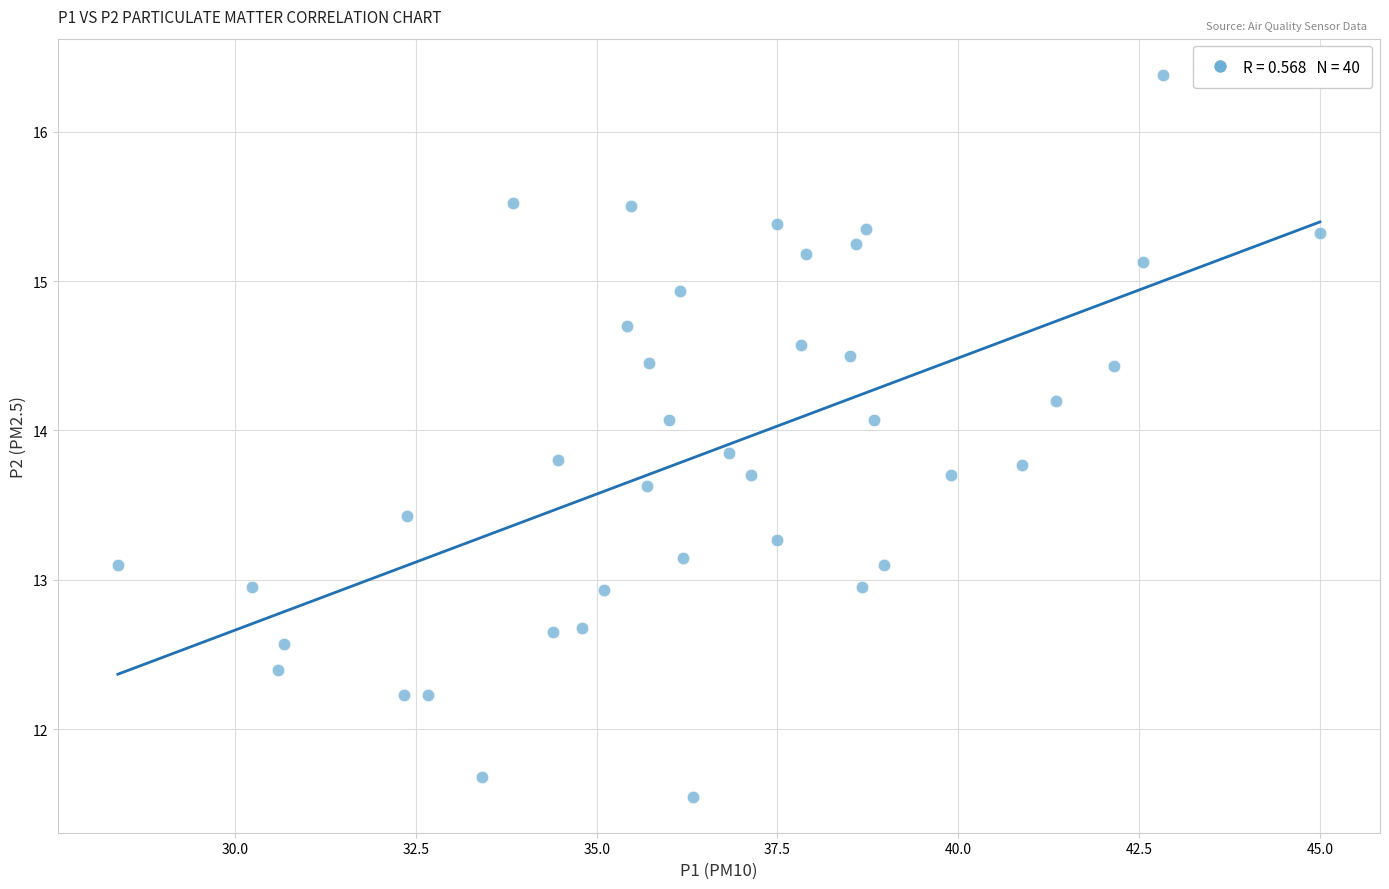

What is the range of Y values (max minus min)?

4.8